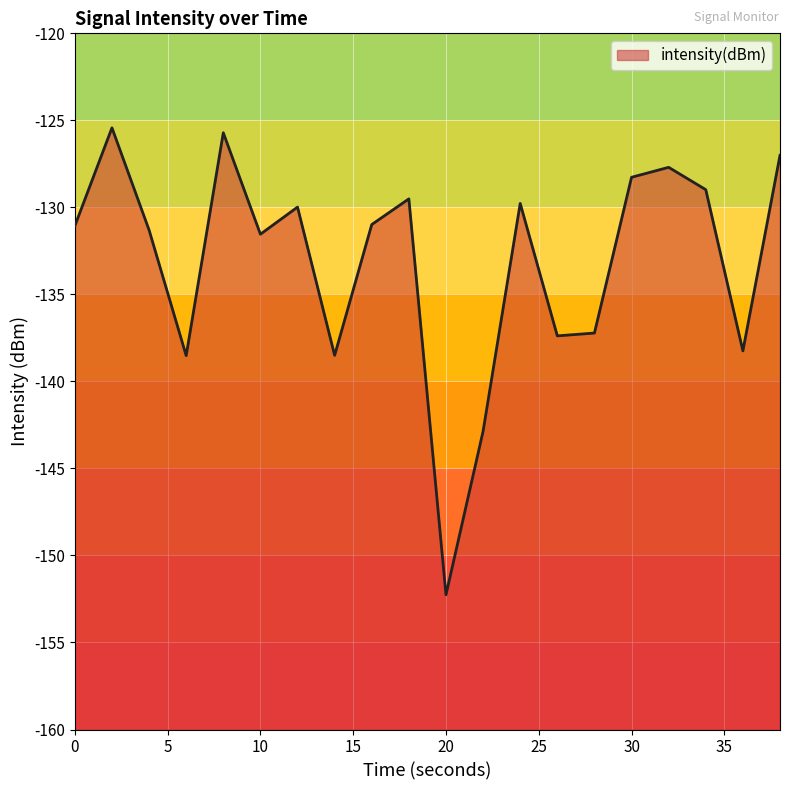

What is the approximate value at 32?

-127.7